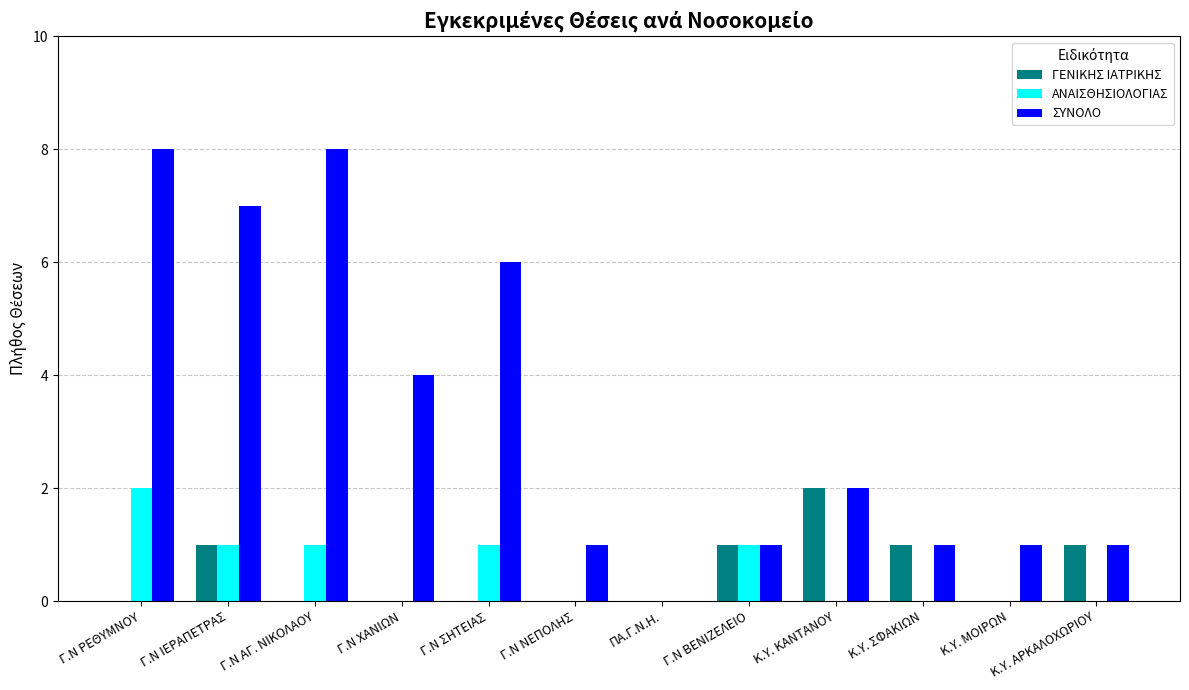

Reading left to right, extract all data points from this chart.

ΓΕΝΙΚΗΣ ΙΑΤΡΙΚΗΣ: 0	1	0	0	0	0	0	1	2	1	0	1
ΑΝΑΙΣΘΗΣΙΟΛΟΓΙΑΣ: 2	1	1	0	1	0	0	1	0	0	0	0
ΣΥΝΟΛΟ: 8	7	8	4	6	1	0	1	2	1	1	1